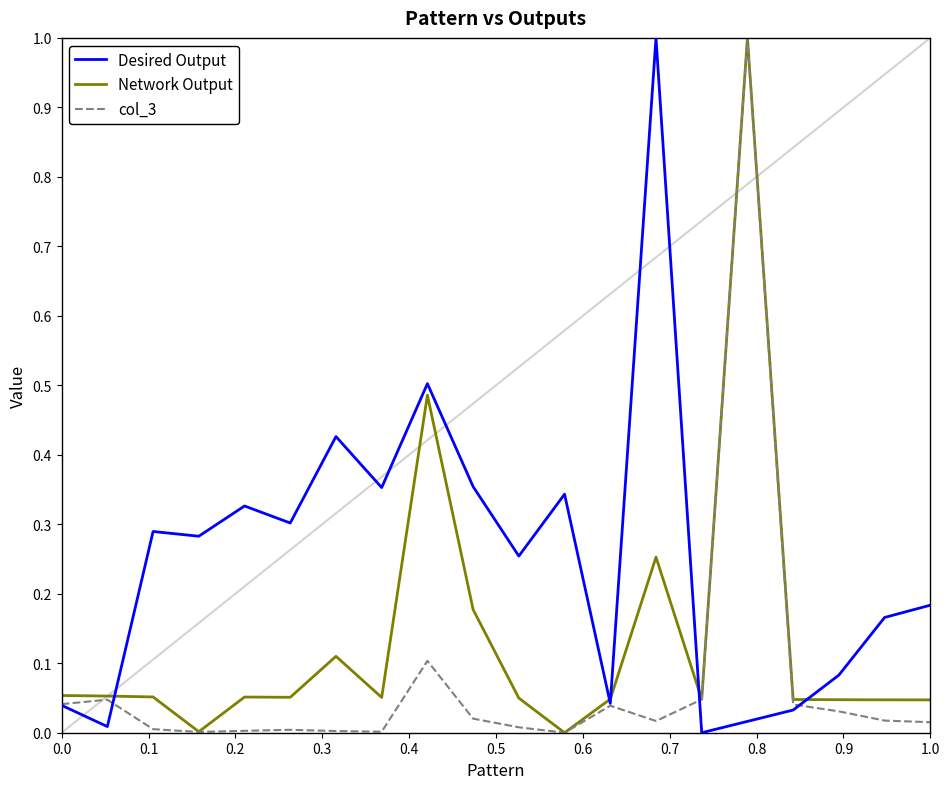

Rank the series by their average value, from lowest to highest.

col_3, Network Output, Desired Output